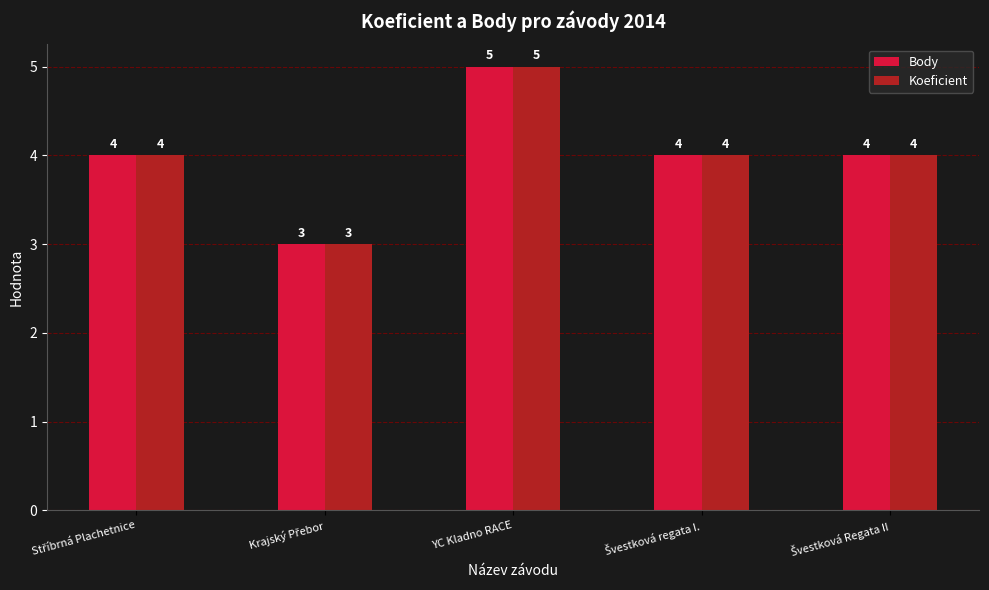

Which label corresponds to the largest value in the chart?

YC Kladno RACE